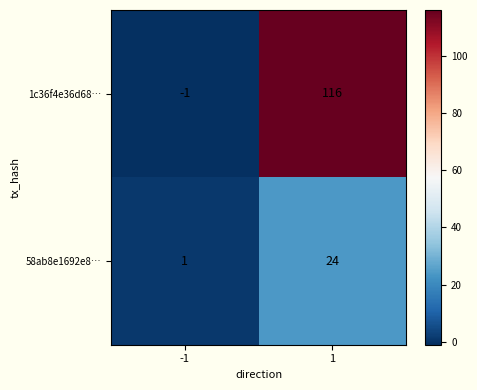

What is the average value of the 1c36f4e36d68… series?

58